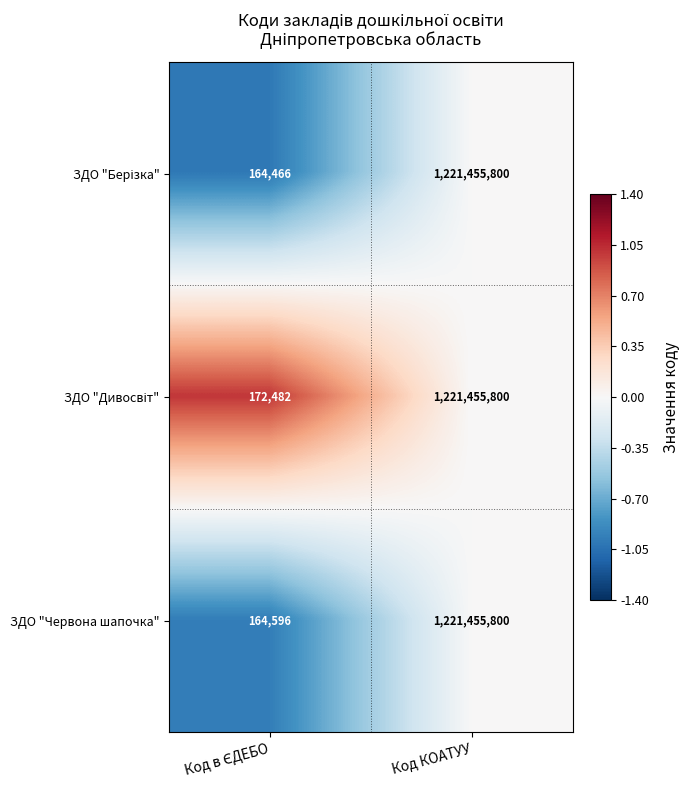

What is the minimum value for ЗДО "Червона шапочка"?

164596